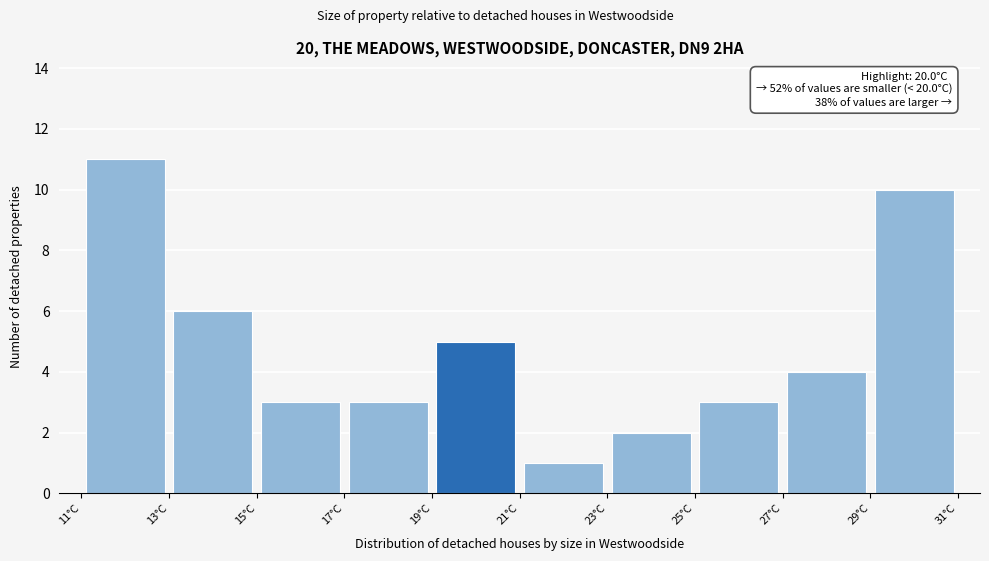

Over which range of the x-axis is the bar tallest?

11 to 13